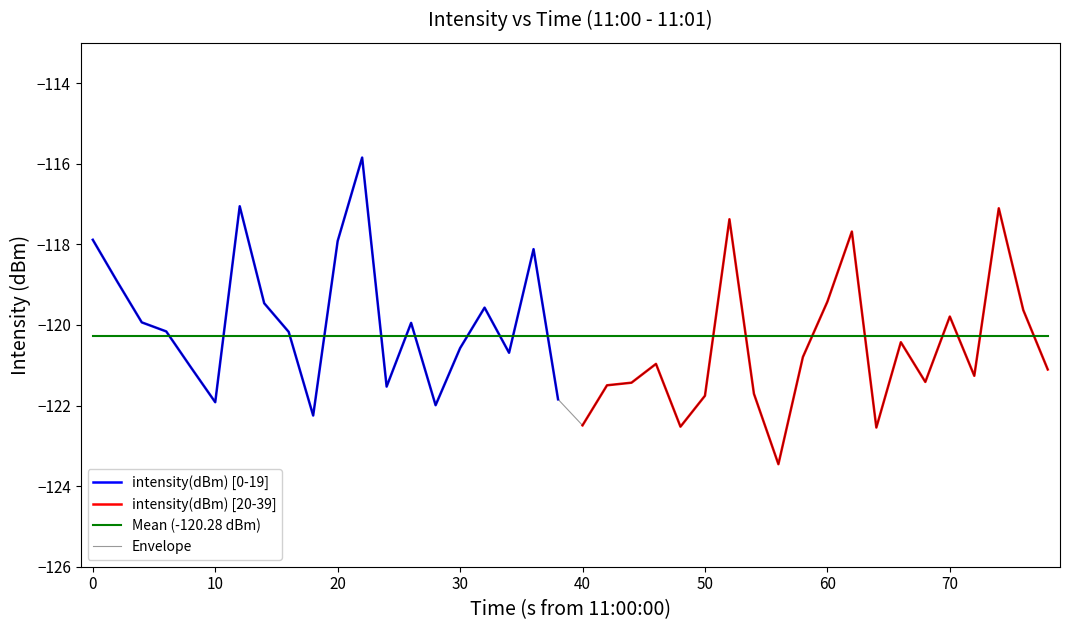

What is the smallest value displayed?

-123.5